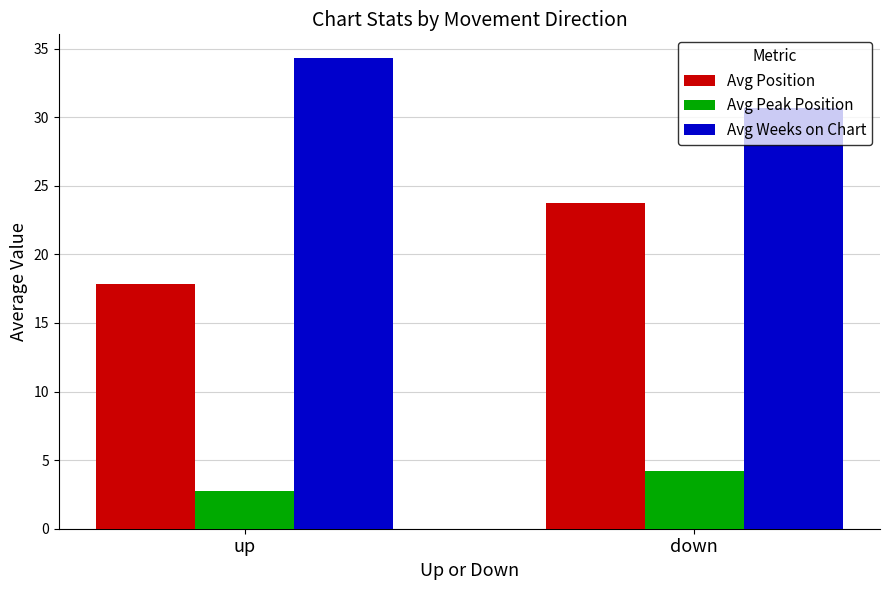

What is the label of the 1st bar from the right?

down